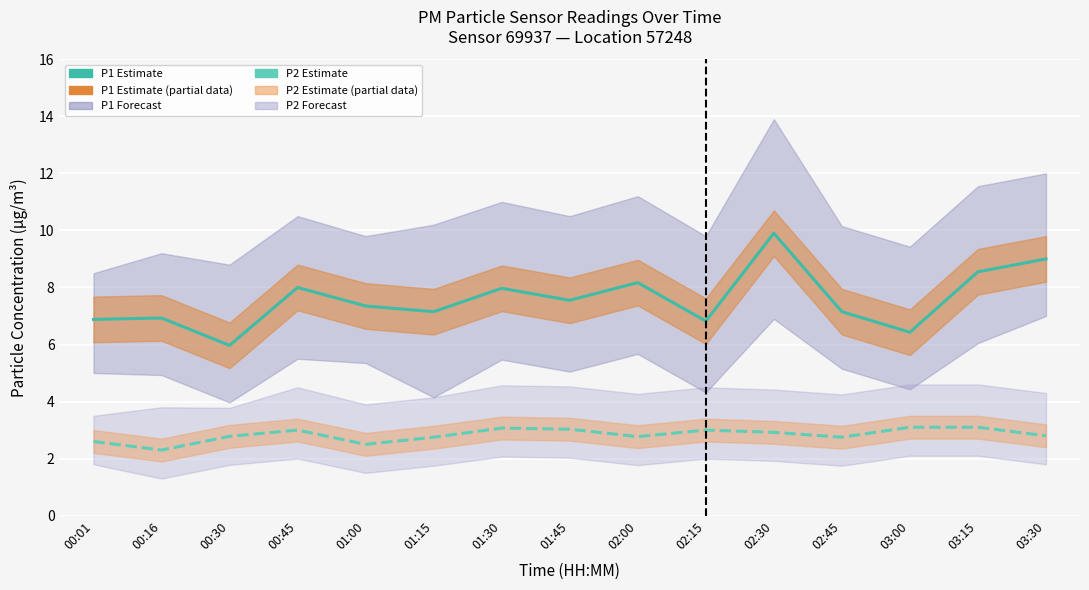

Is it true that P1 (PM10) equals 7.2 at 01:15?

True